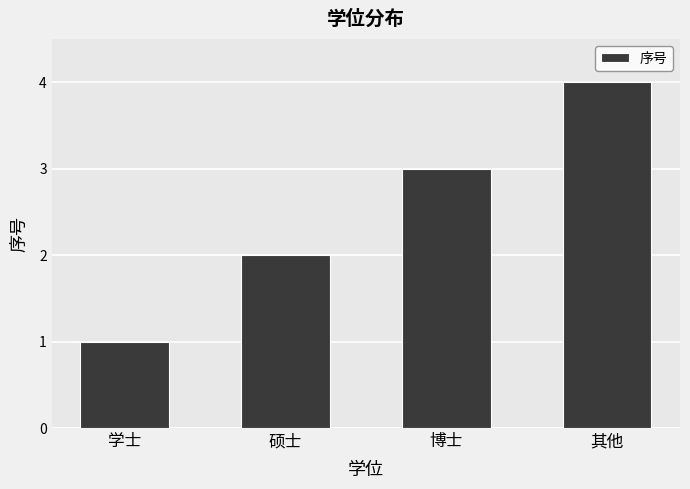

Reading right to left, what are all the values shown in this chart?

4	3	2	1